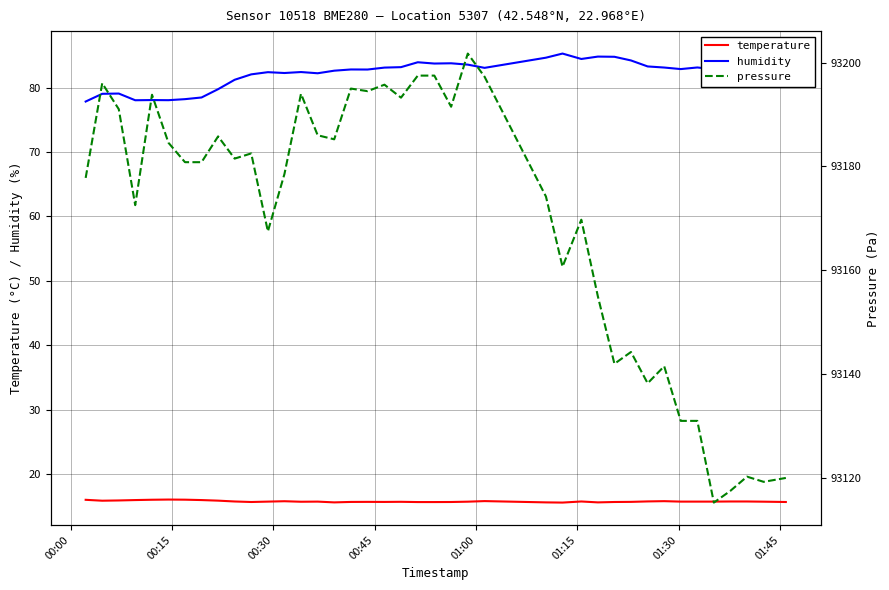

In pressure, how many points are higher than both neighbors (excluding endpoints)?

12